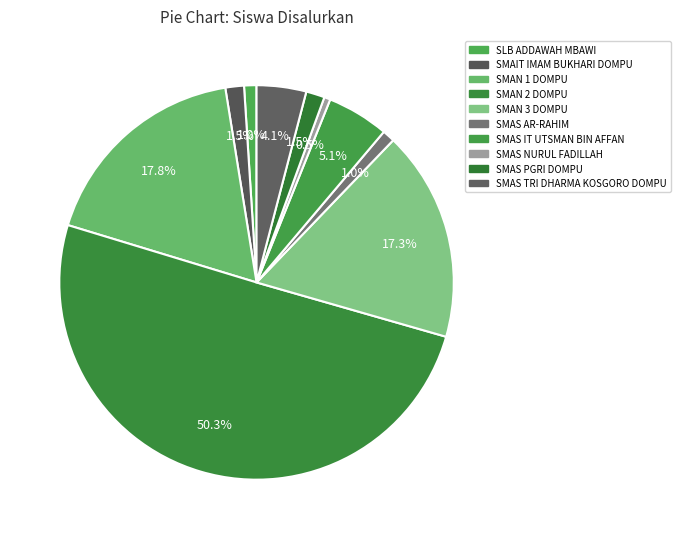

Which slice is the smallest?

SMAS NURUL FADILLAH